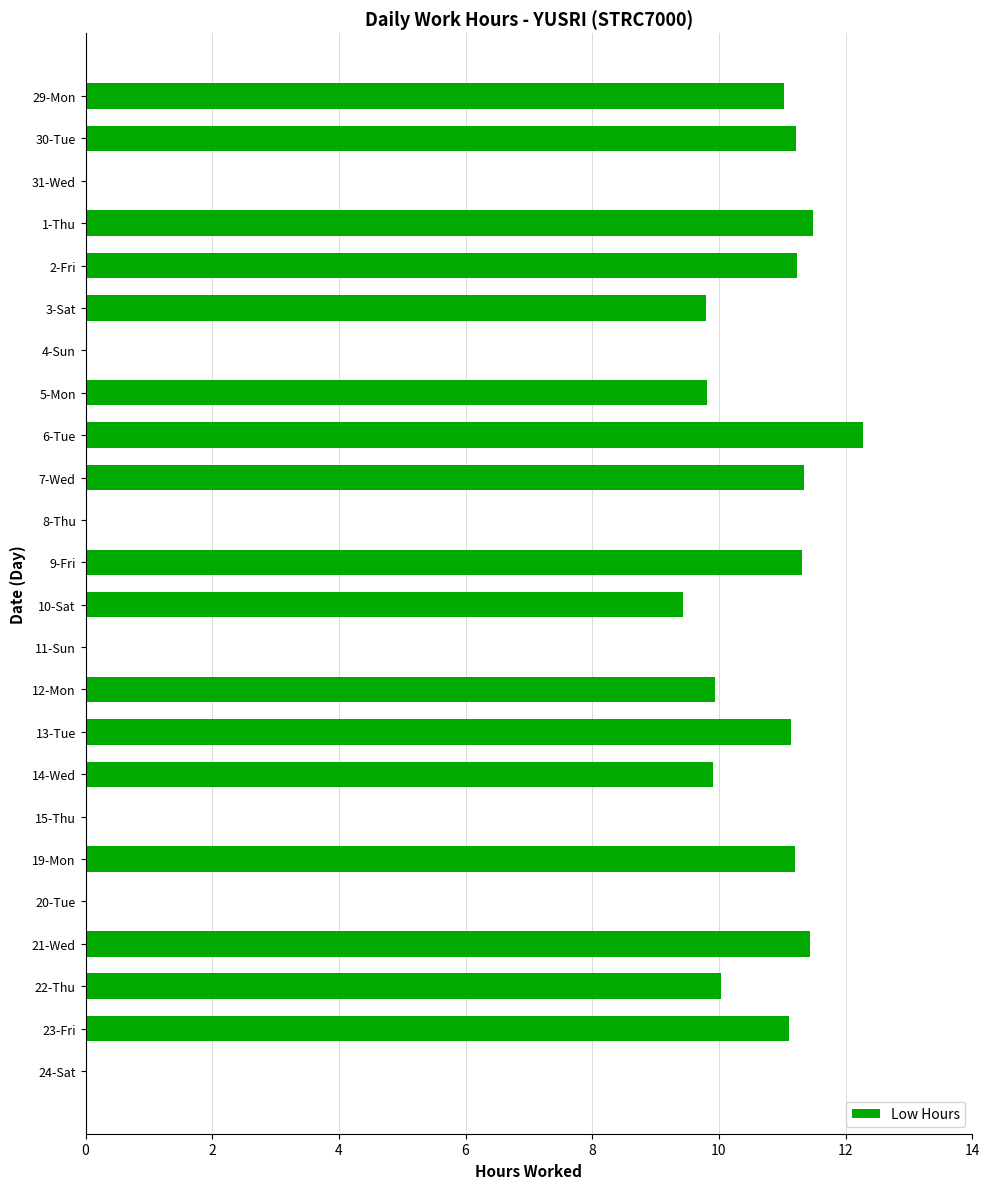

At which label is the value closest to 6?

10-Sat